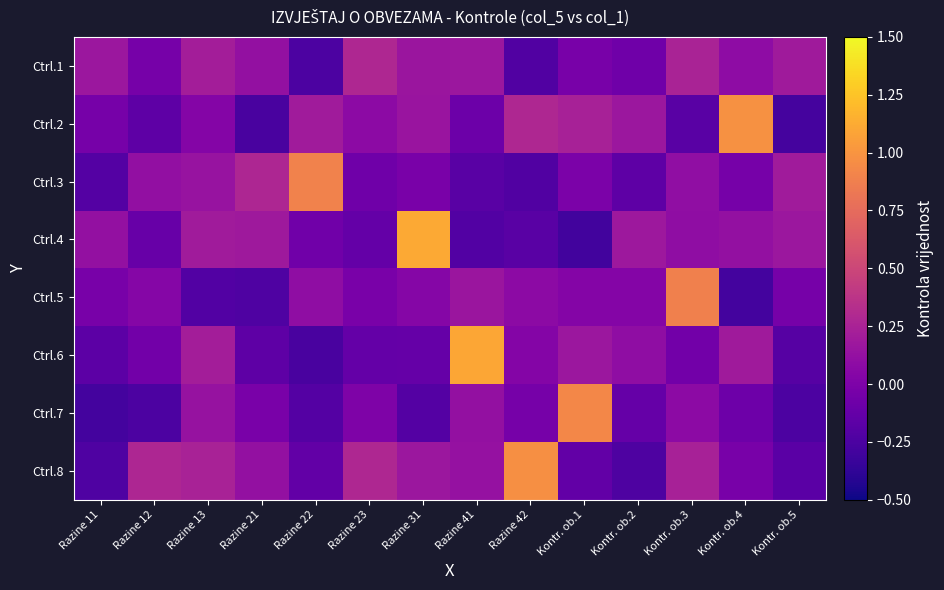

At how many categories does at least one series exceed 0?

14